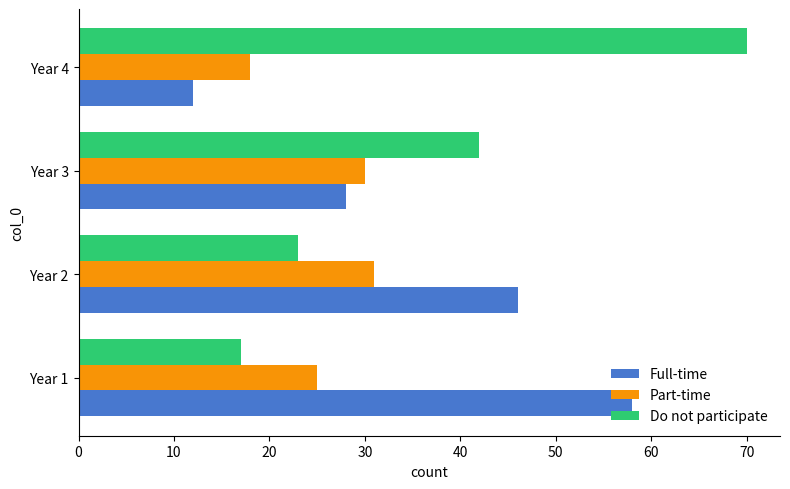

Is it true that Full-time equals 18 at Year 4?

False